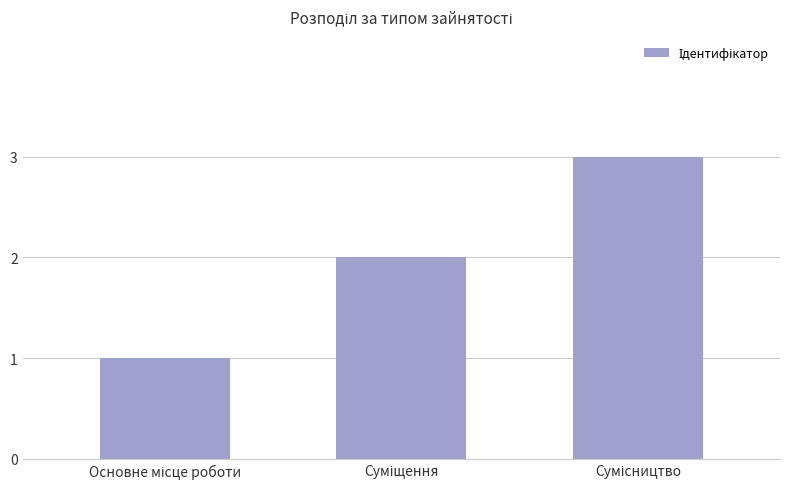

What is the maximum value shown in the chart?

3